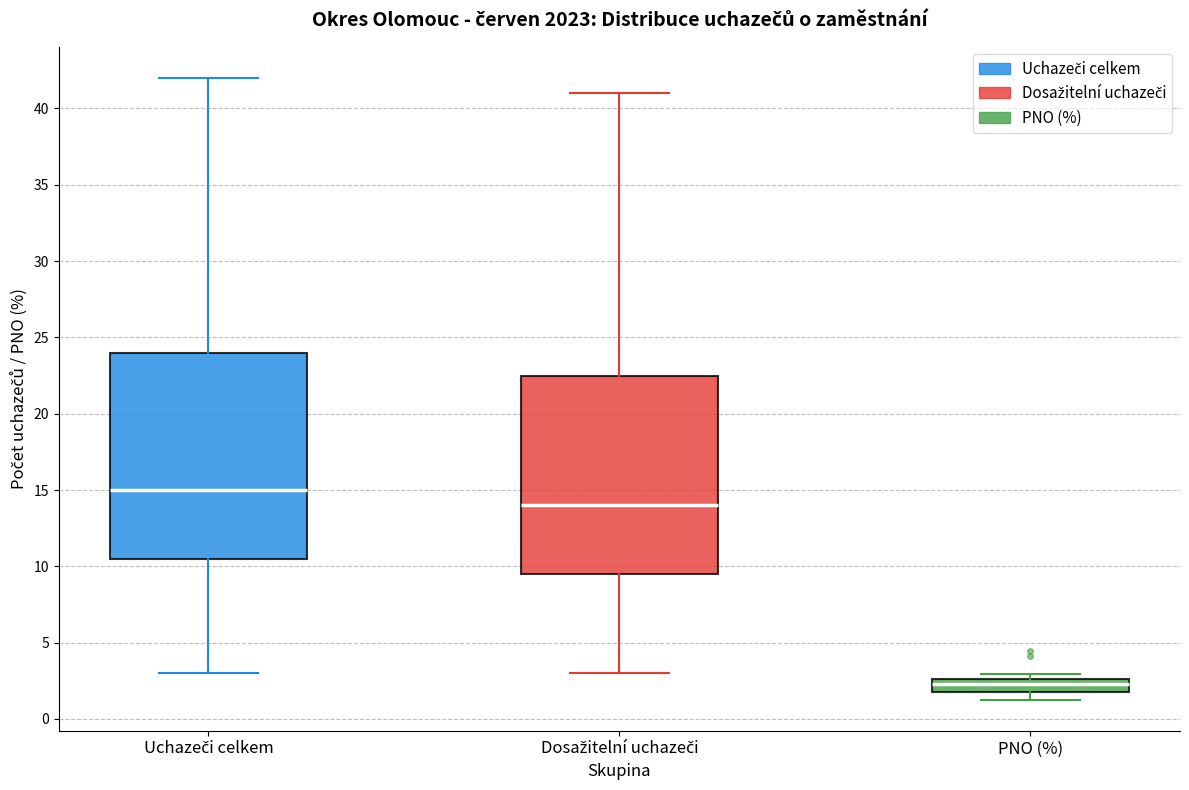

Reading left to right, read every box against the y-axis: the position of its median line, the range the box covers, and the ends of its whiskers. The values are not printed on the chart, so give them approximately, as read against the axis.

Uchazeči celkem: median 15.0, box 10.5 to 24.0, whiskers 3.0 to 42.0
Dosažitelní uchazeči: median 14.0, box 9.5 to 22.5, whiskers 3.0 to 41.0
PNO (%): median 2.5 (inside the box), box 2.0 to 2.5, whiskers 1.5 to 3.0